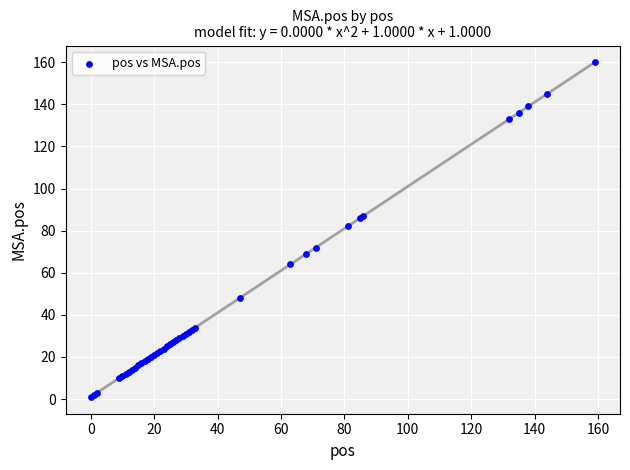

What Y value in the scatter plot is closest to 80?

82